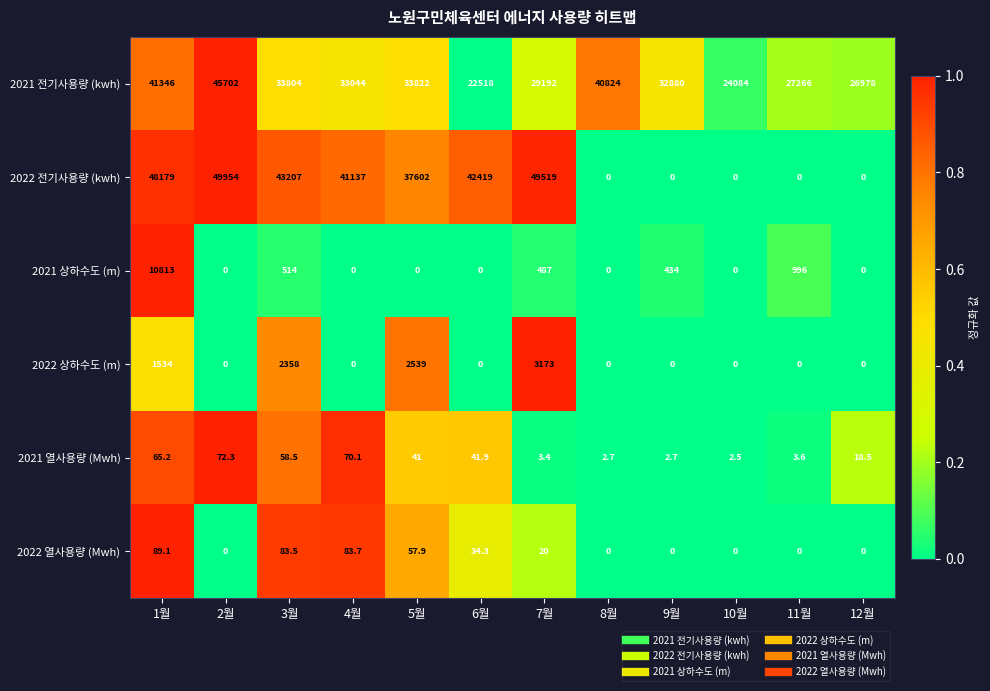

Count the number of categories in the chart.

12